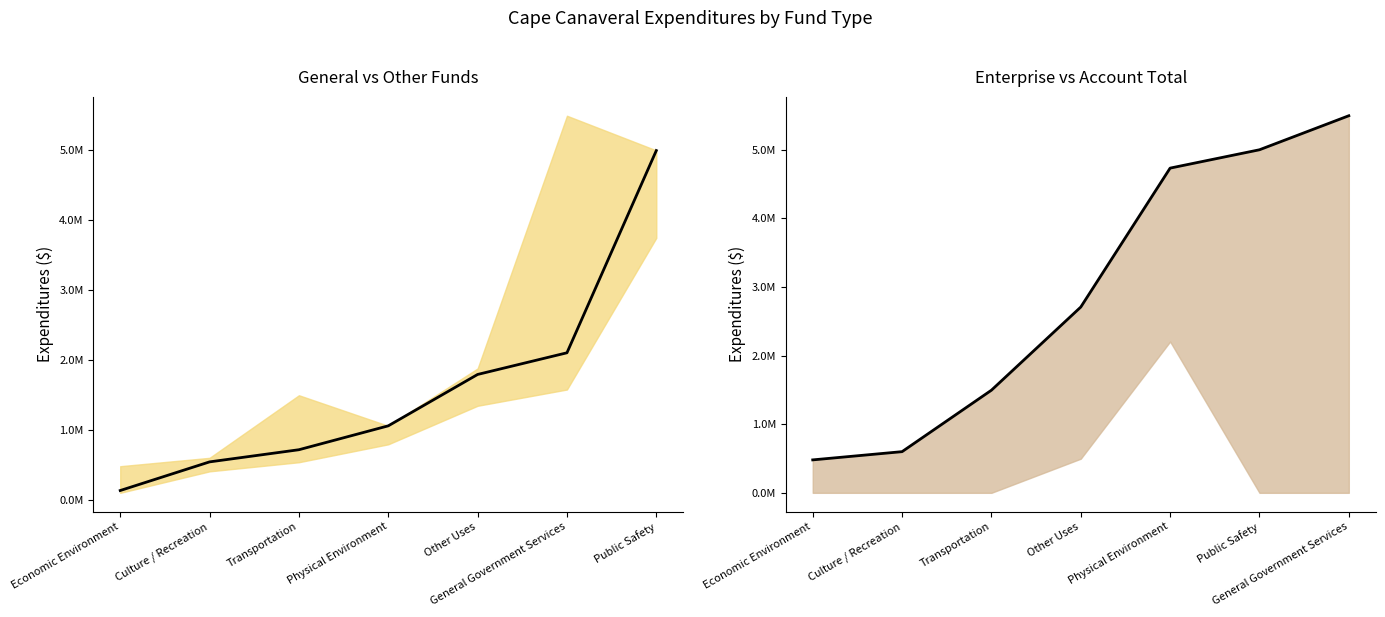

Read the General (mean) value at Physical Environment, to the nearest 100.

1058100